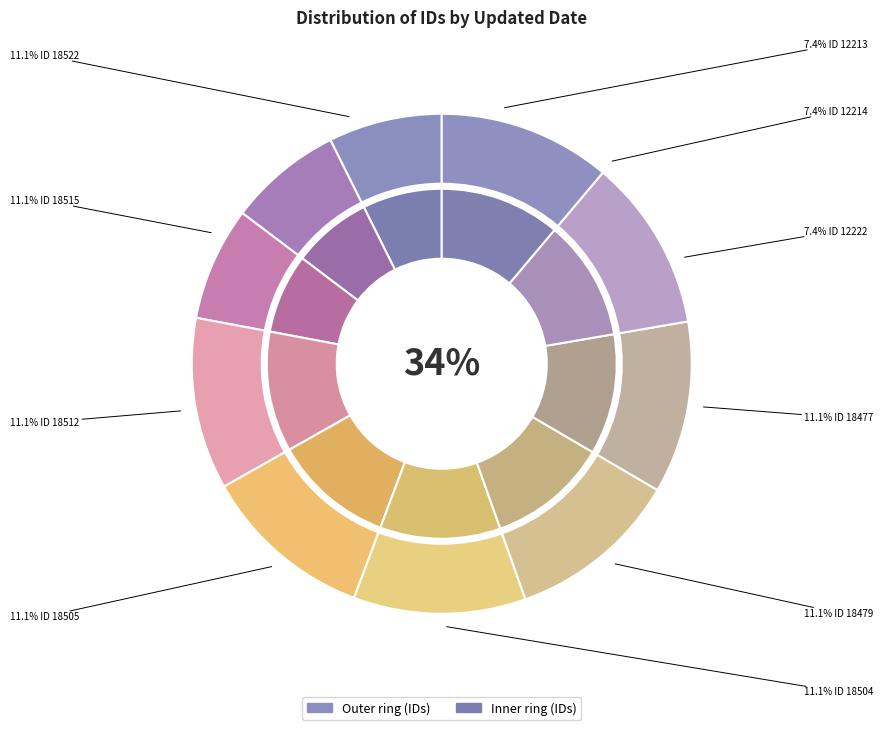

To the nearest percent, what percentage of the pie is 2011-05-25 (18505)?

11%